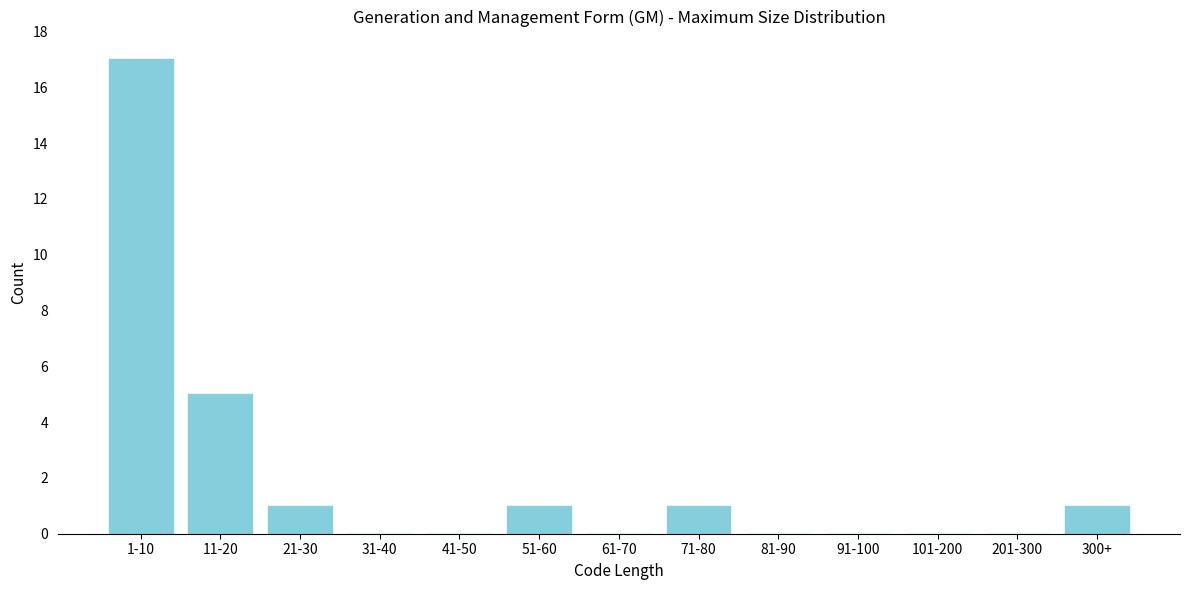

Reading left to right, what are all the values shown in this chart?

1-10=17	11-20=5	21-30=1	31-40=0	41-50=0	51-60=1	61-70=0	71-80=1	81-90=0	91-100=0	101-200=0	201-300=0	300+=1